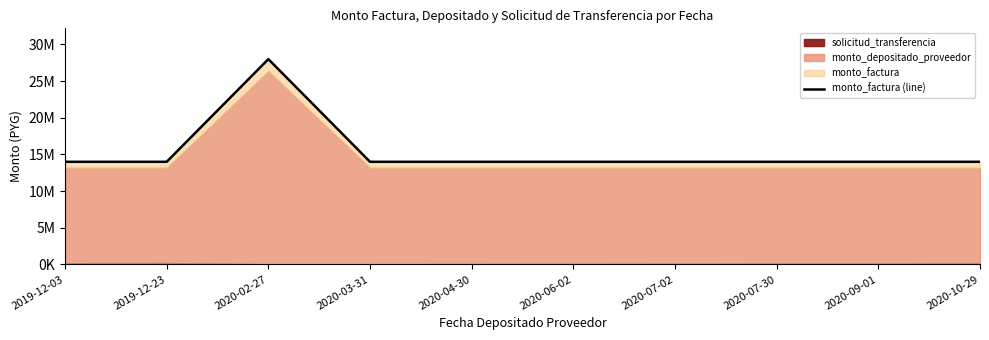

What is the difference between the maximum and second lowest values?

14000000